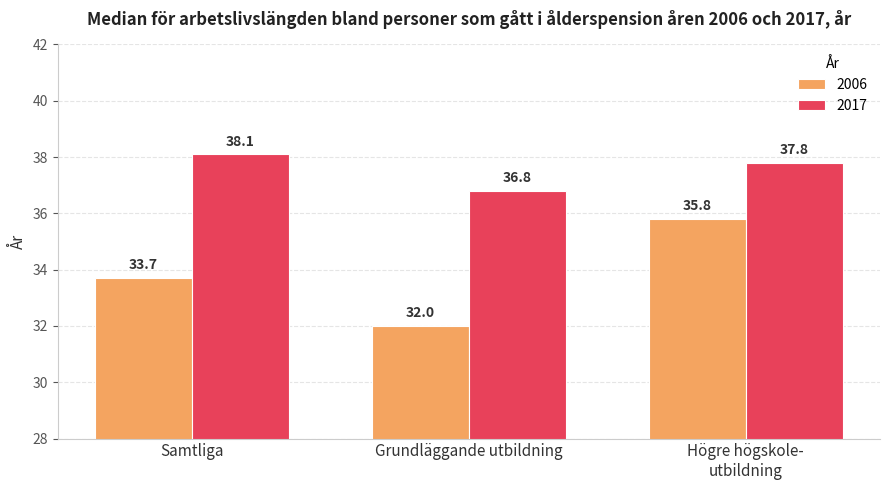

What is the minimum value shown in the chart?

32.0